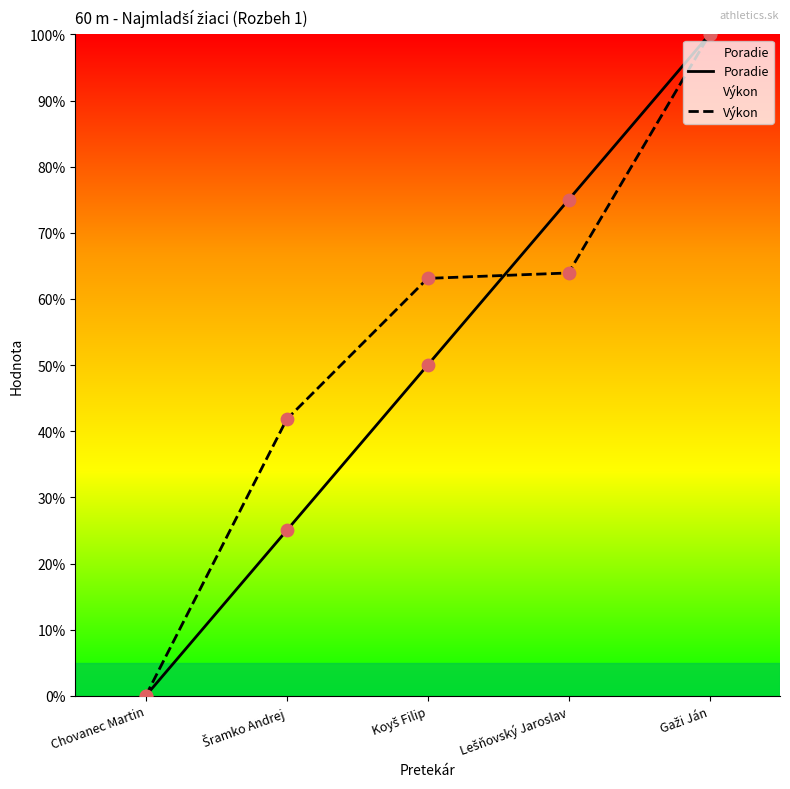

Which series has the largest total across all categories?

Výkon